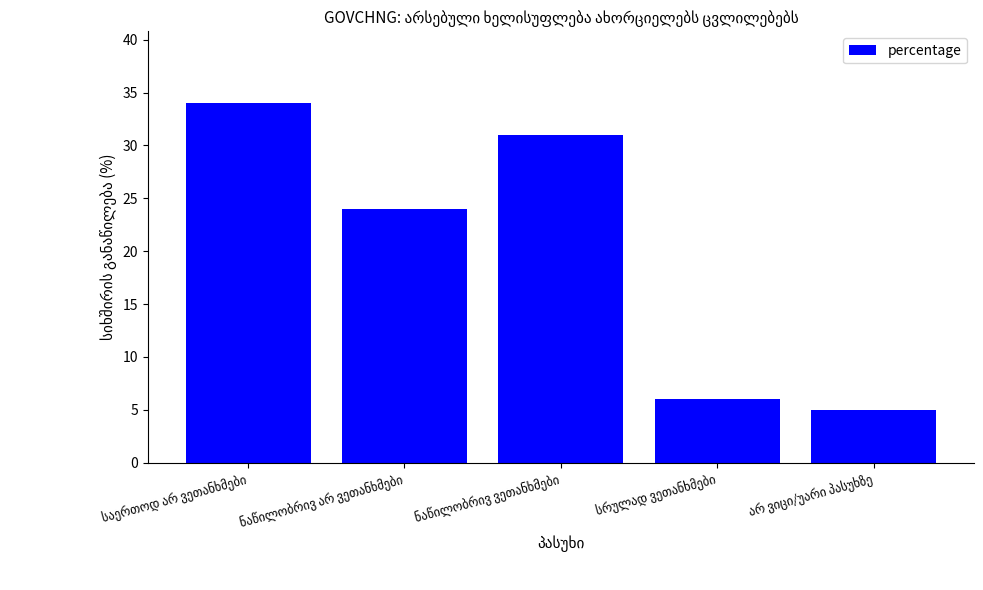

What is the difference between the maximum and second lowest values?

28